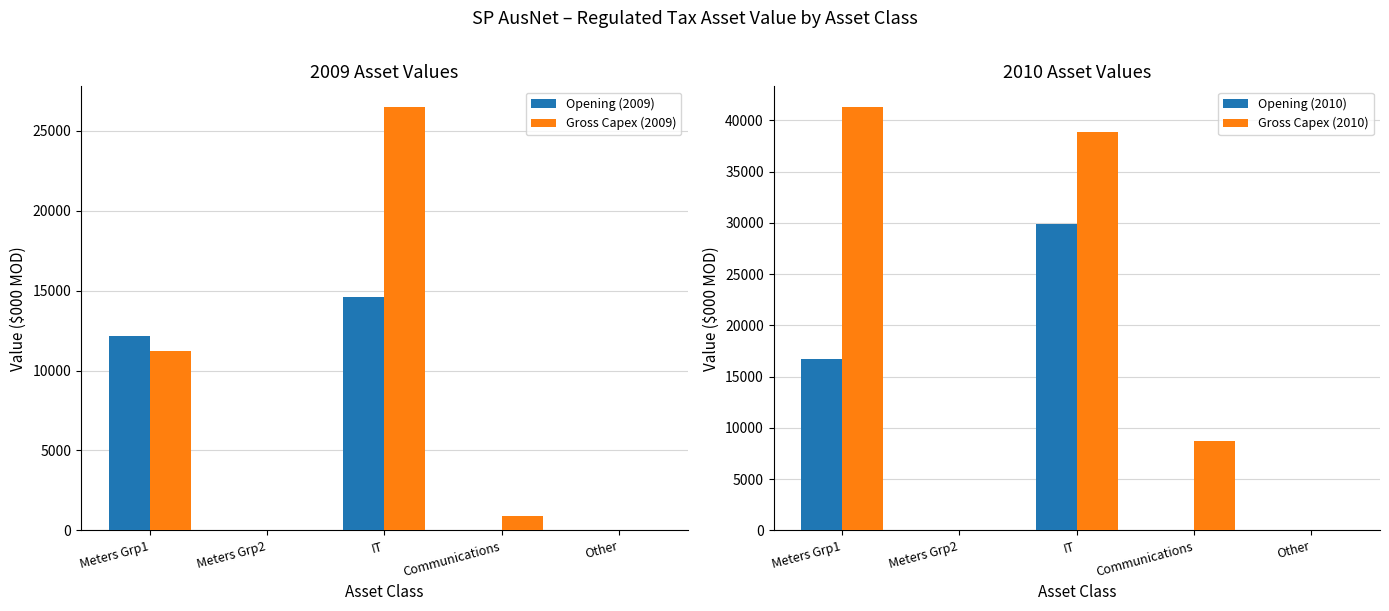

What is the label of the 2nd bar from the right?

Communications